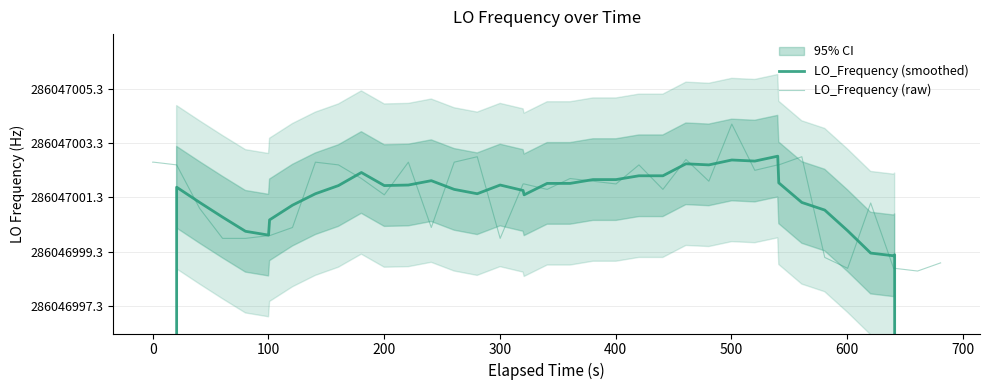

Rank the series at 300 from highest to lowest value.

LO_Frequency (smoothed), LO_Frequency (raw)